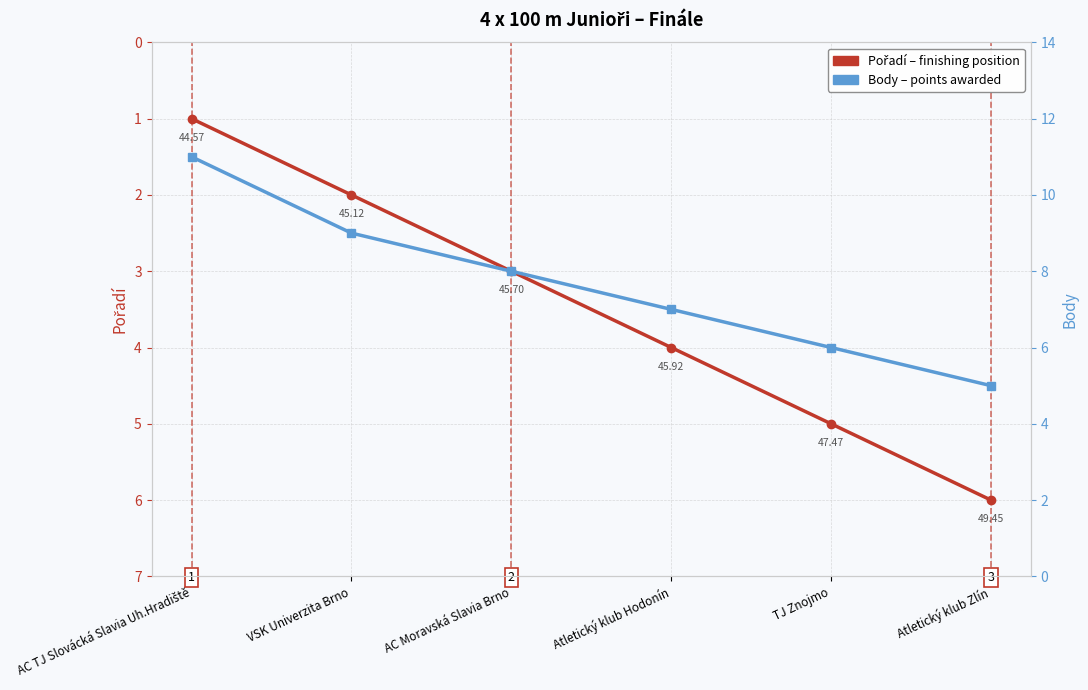

What is the spread (max minus min) of values at Atletický klub Hodonín?

3